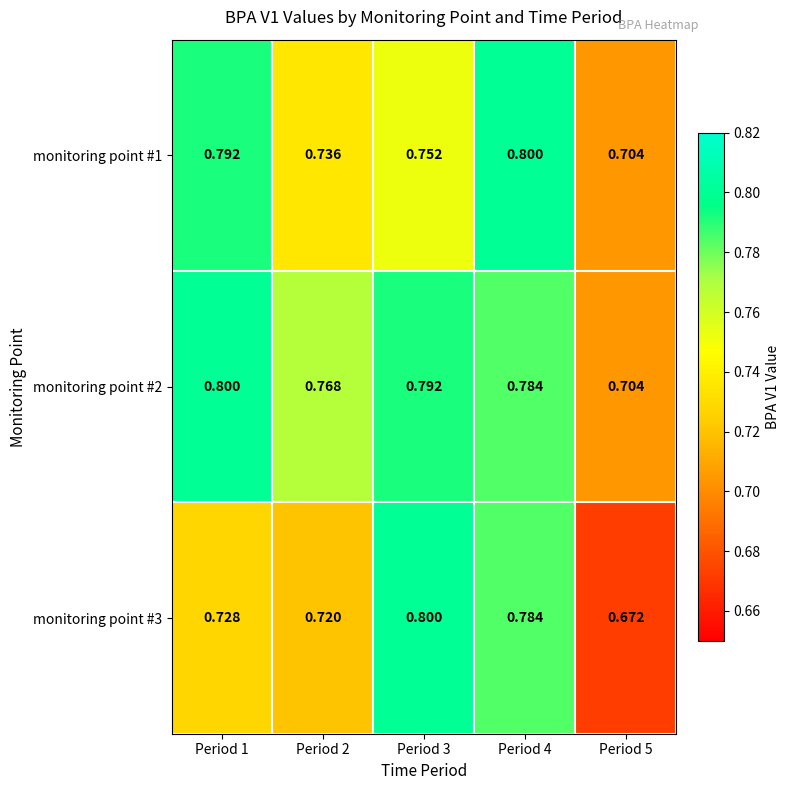

Is the value of monitoring point #3 at Period 3 greater than the value of monitoring point #1 at Period 1?

Yes